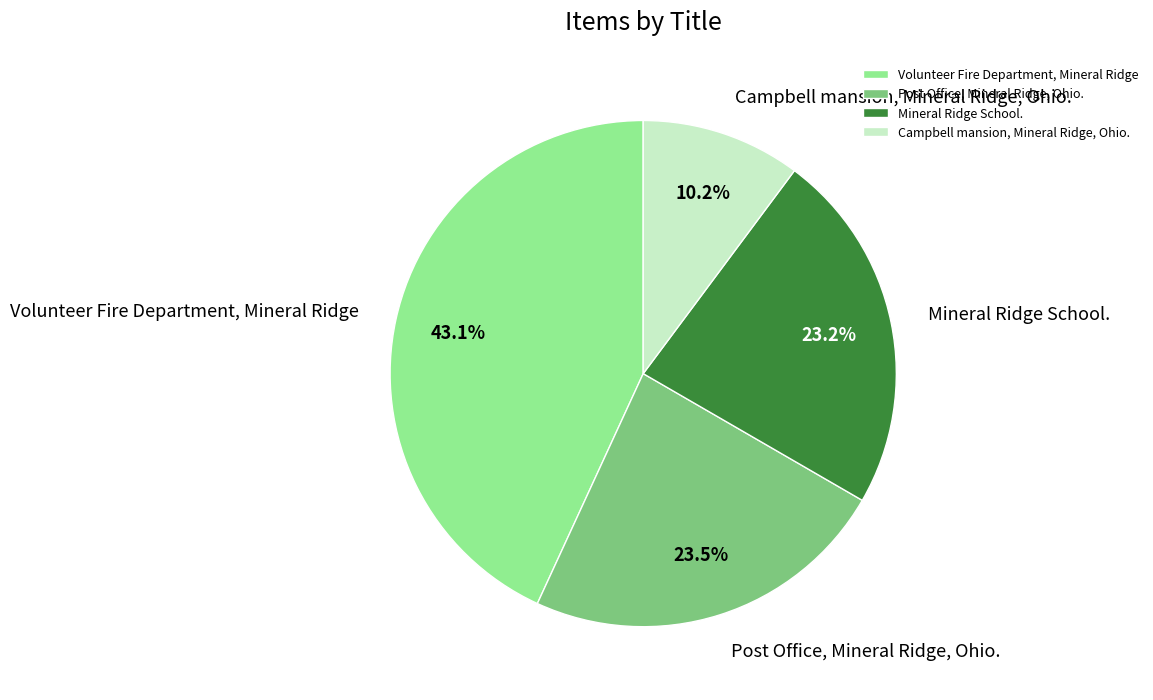

How many segments does this pie chart have?

4